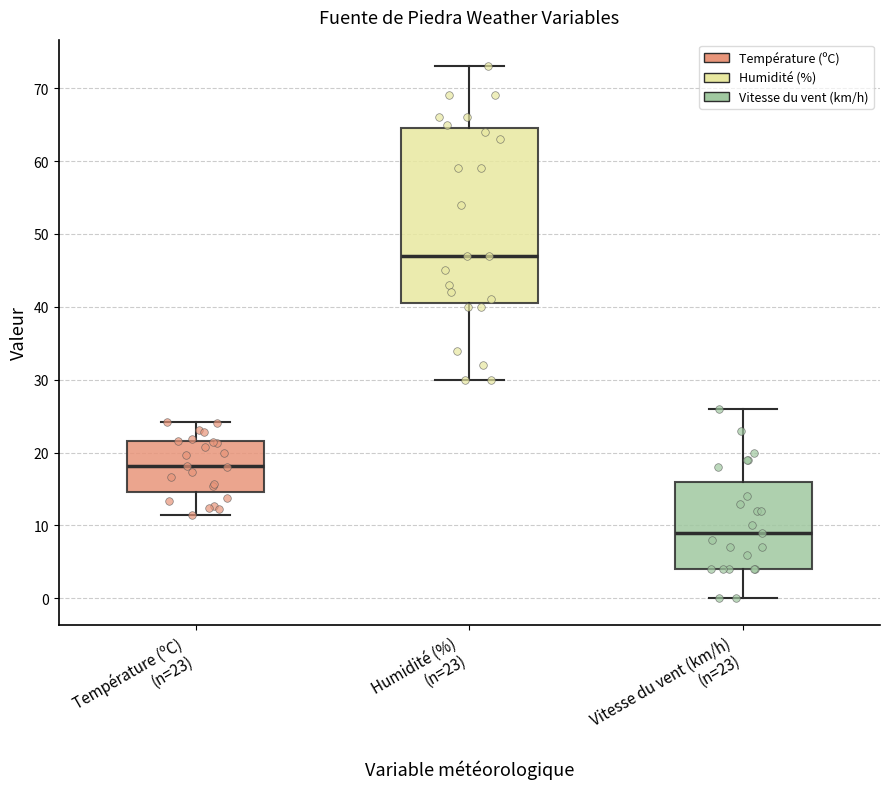

Reading left to right, transcribe this box plot: for each box, give where its median line is, the range the box spans, and where its two whiskers end, as read against the y-axis. The values are not printed on the chart, so give them approximately, as read against the axis.

Température (ºC) (n=23): median 18, box 15 to 22, whiskers 11 to 24
Humidité (%) (n=23): median 47, box 41 to 65, whiskers 30 to 73
Vitesse du vent (km/h) (n=23): median 9, box 4 to 16, whiskers 0 to 26